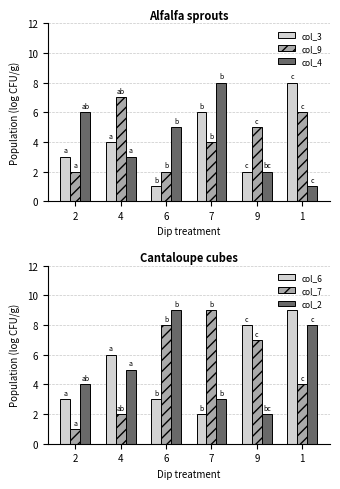

Reading left to right, extract all data points from this chart.

col_3: 3	4	1	6	2	8
col_9: 2	7	2	4	5	6
col_4: 6	3	5	8	2	1
col_6: 3	6	3	2	8	9
col_7: 1	2	8	9	7	4
col_2: 4	5	9	3	2	8